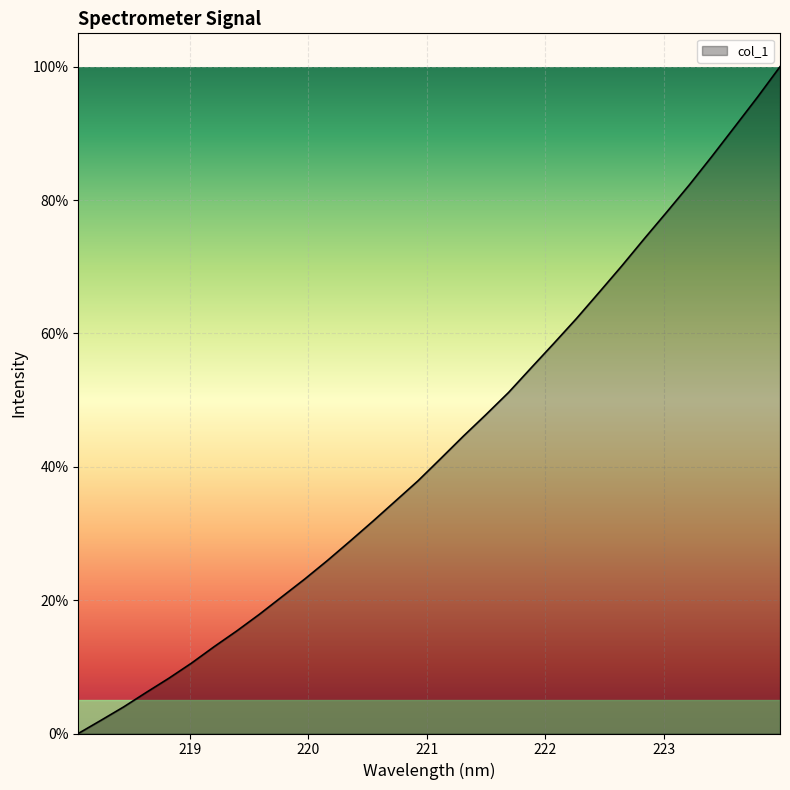

What is the difference between the maximum and minimum values?

100.0